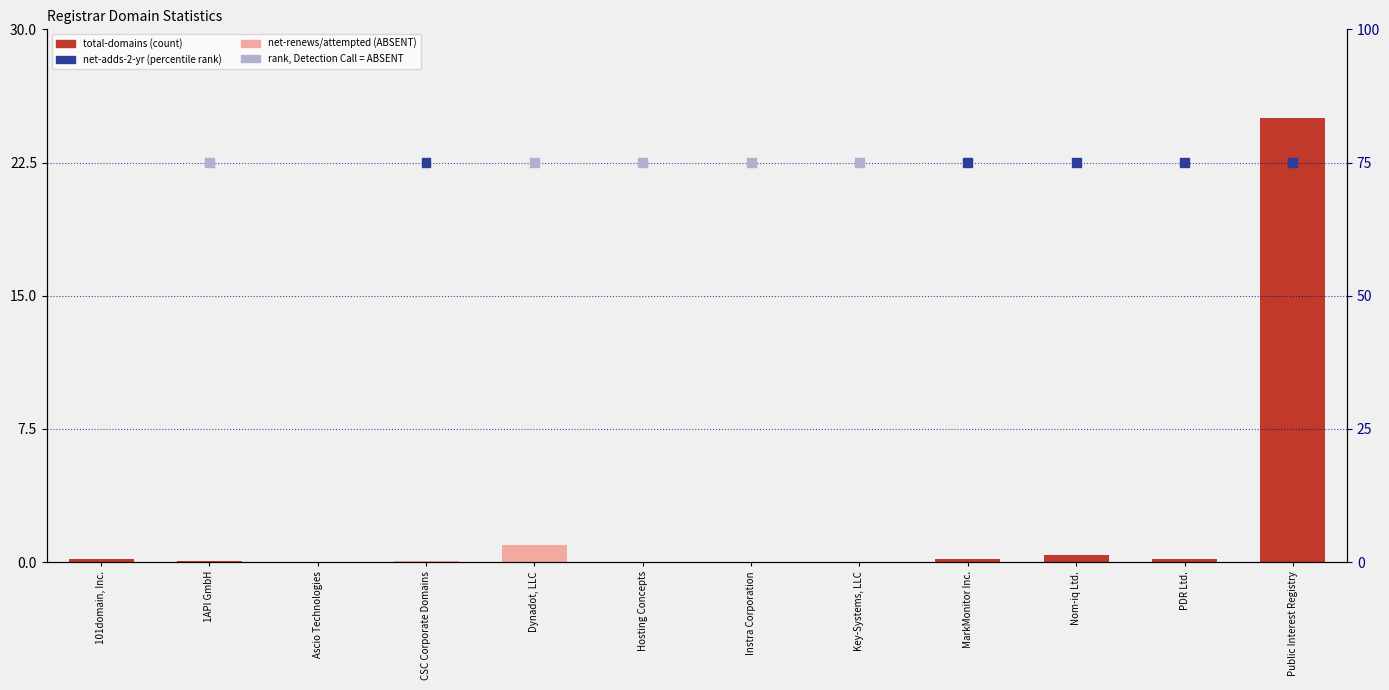

Which series reaches the maximum Y coordinate?

net-adds-2-yr (percentile rank)